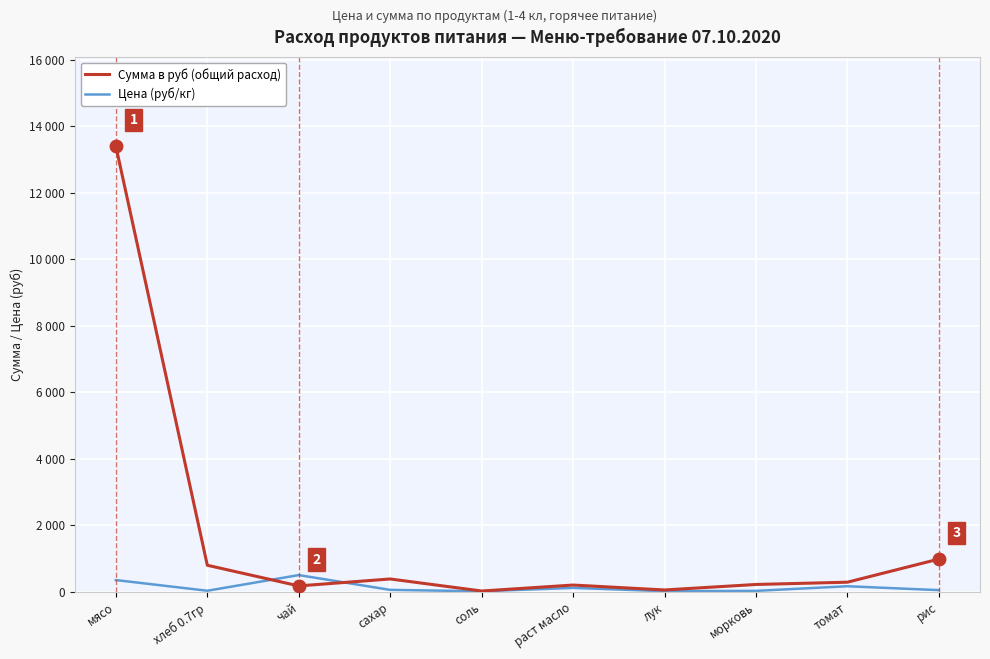

What is the label of the 6th point from the right?

соль